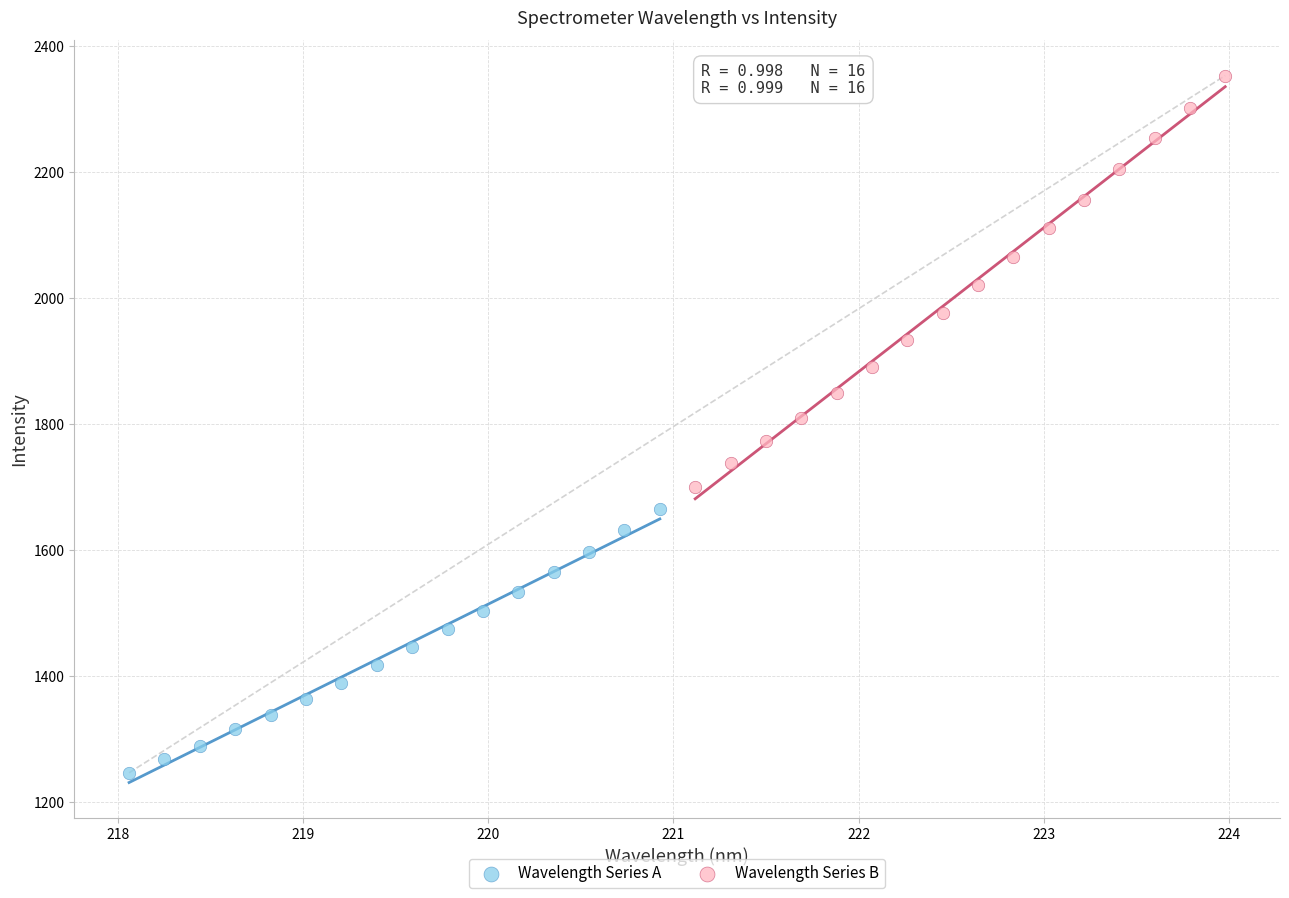

Which series contains the highest Y value?

Wavelength Series B